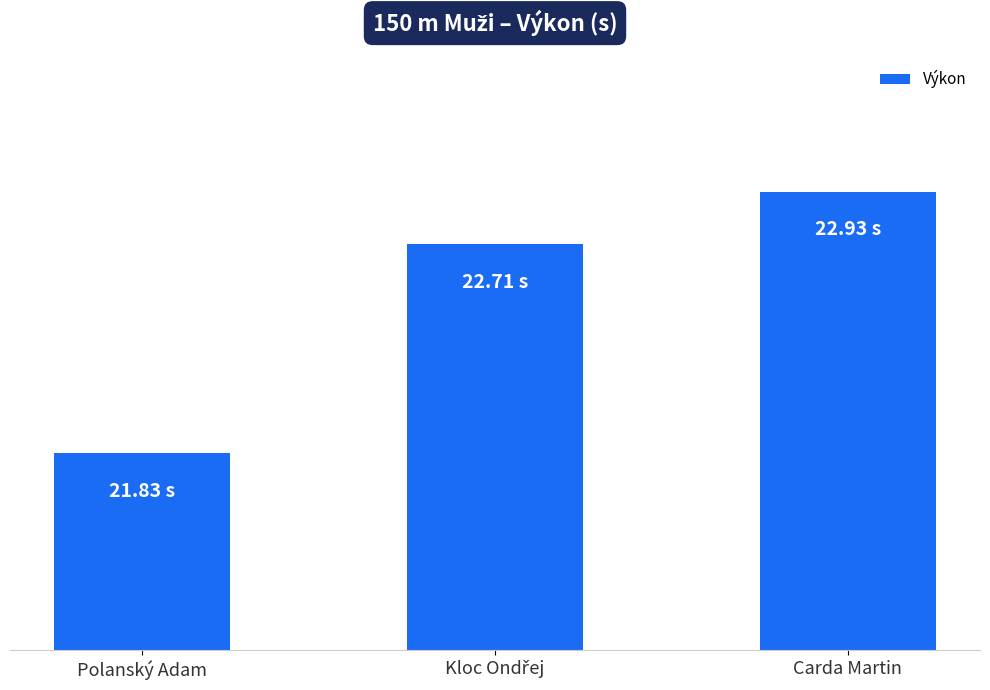

What is the average value?

22.5